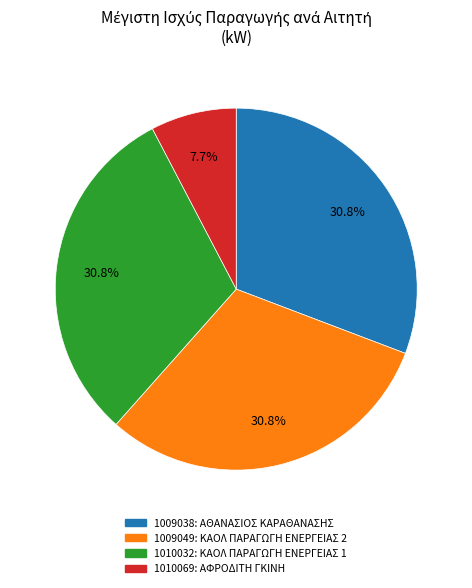

Is there a majority slice in this chart?

No